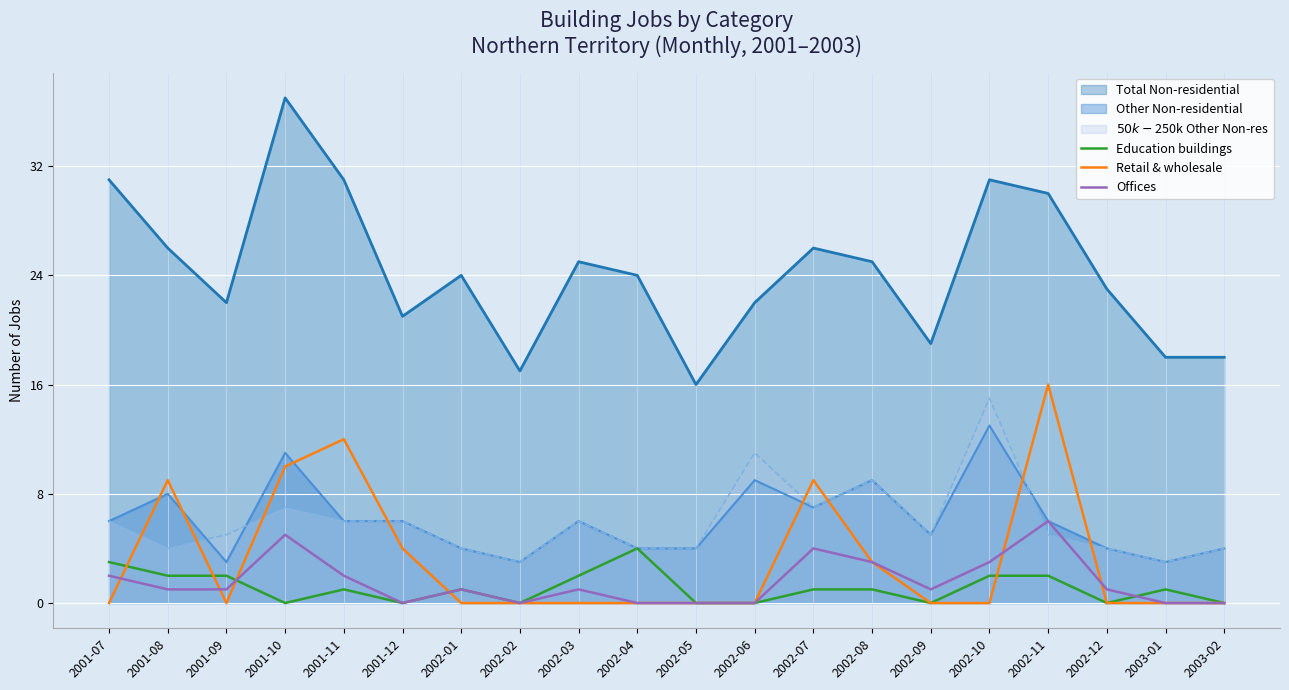

Between 2001-10 and 2002-06, which is larger?

2001-10